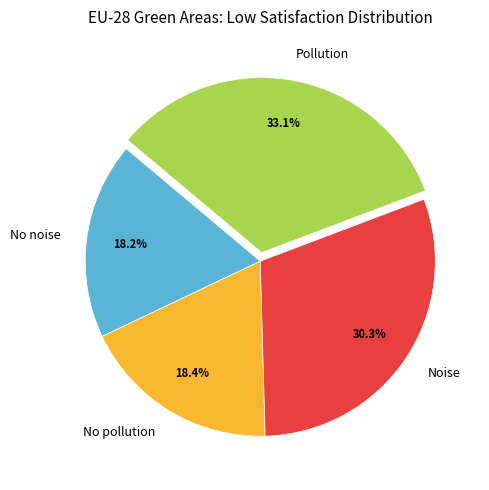

Which category has the biggest portion of the pie?

Pollution